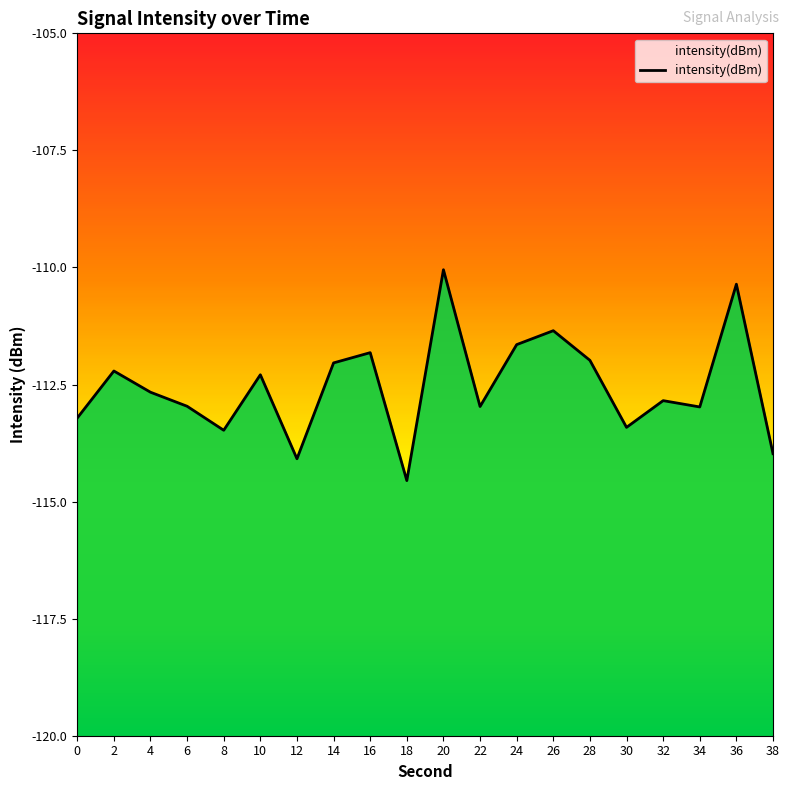

Is it true that the value at 8 is -34.1?

False